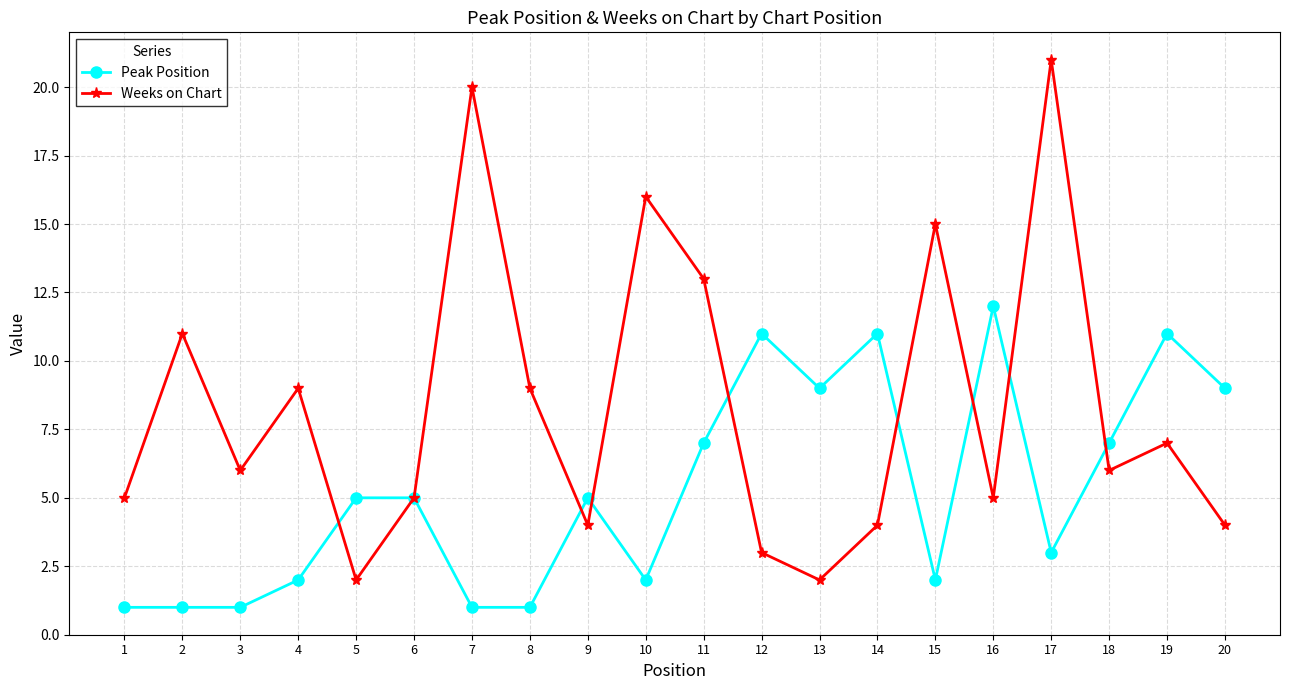

The value of Weeks on Chart at 12 is 3. True or false?

True